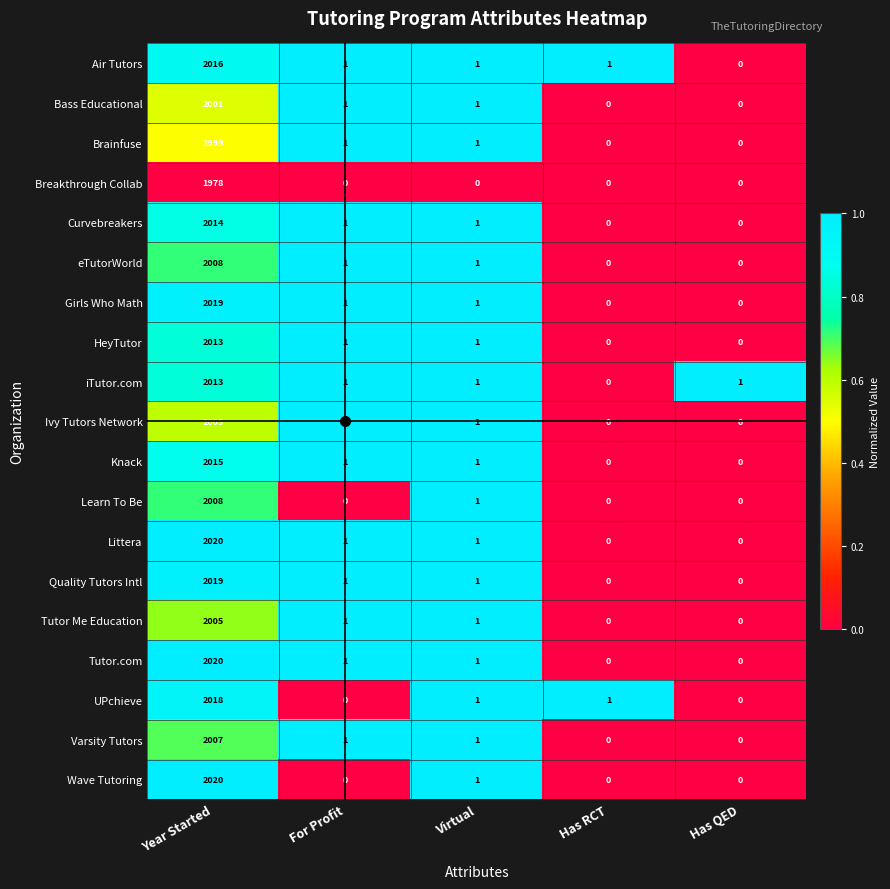

Where does the Curvebreakers series first go above 1?

Year Started